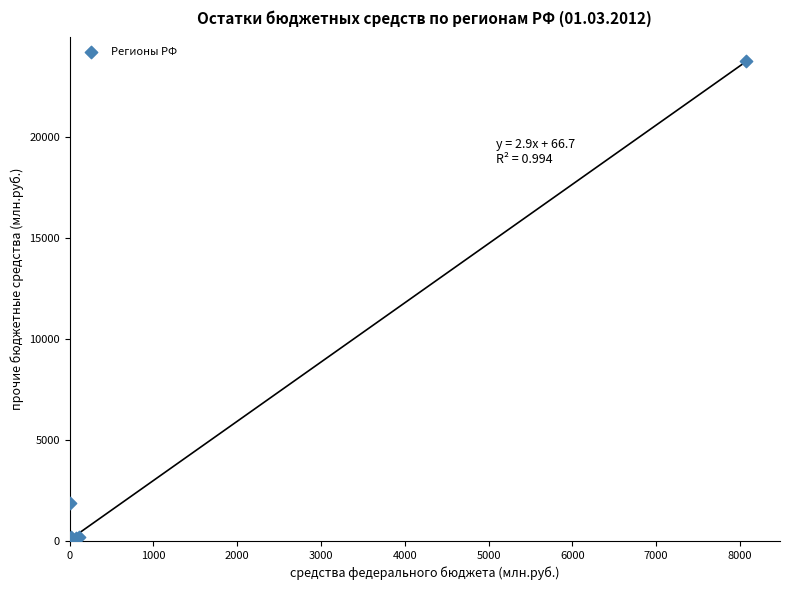

What Y value in the scatter plot is closest to 11885?

1899.7